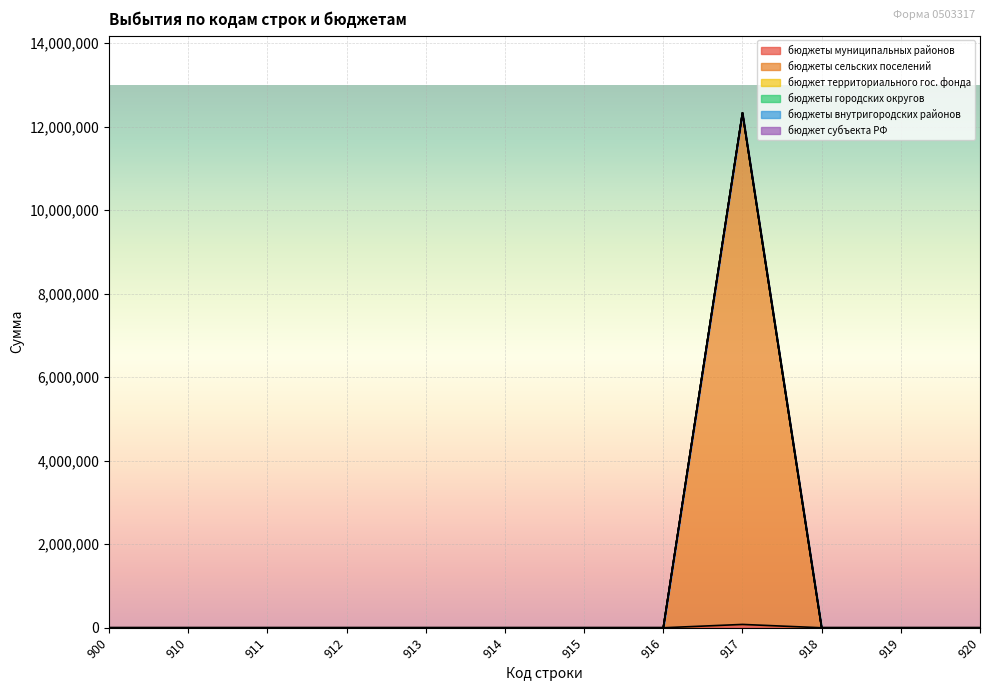

Rank the series by their maximum value, from lowest to highest.

бюджет территориального гос. фонда, бюджеты городских округов, бюджеты внутригородских районов, бюджет субъекта РФ, бюджеты муниципальных районов, бюджеты сельских поселений